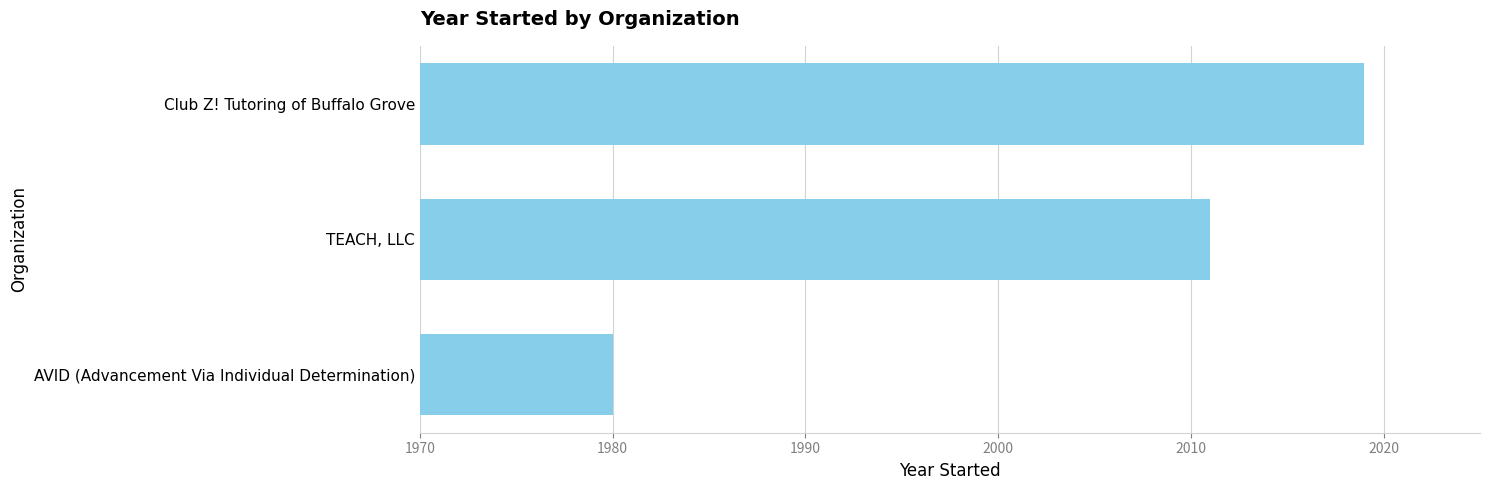

Approximately how many times larger is the value at TEACH, LLC compared to Club Z! Tutoring of Buffalo Grove?

1.0